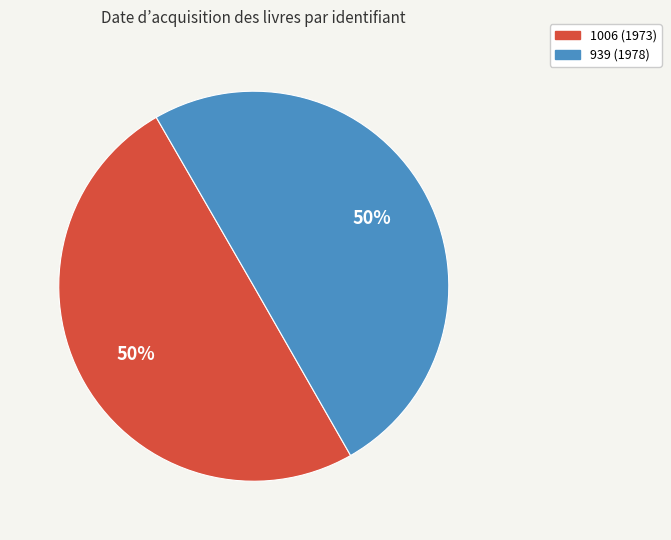

Approximately how many times larger is the value at 1006 (1973) compared to 939 (1978)?

1.0